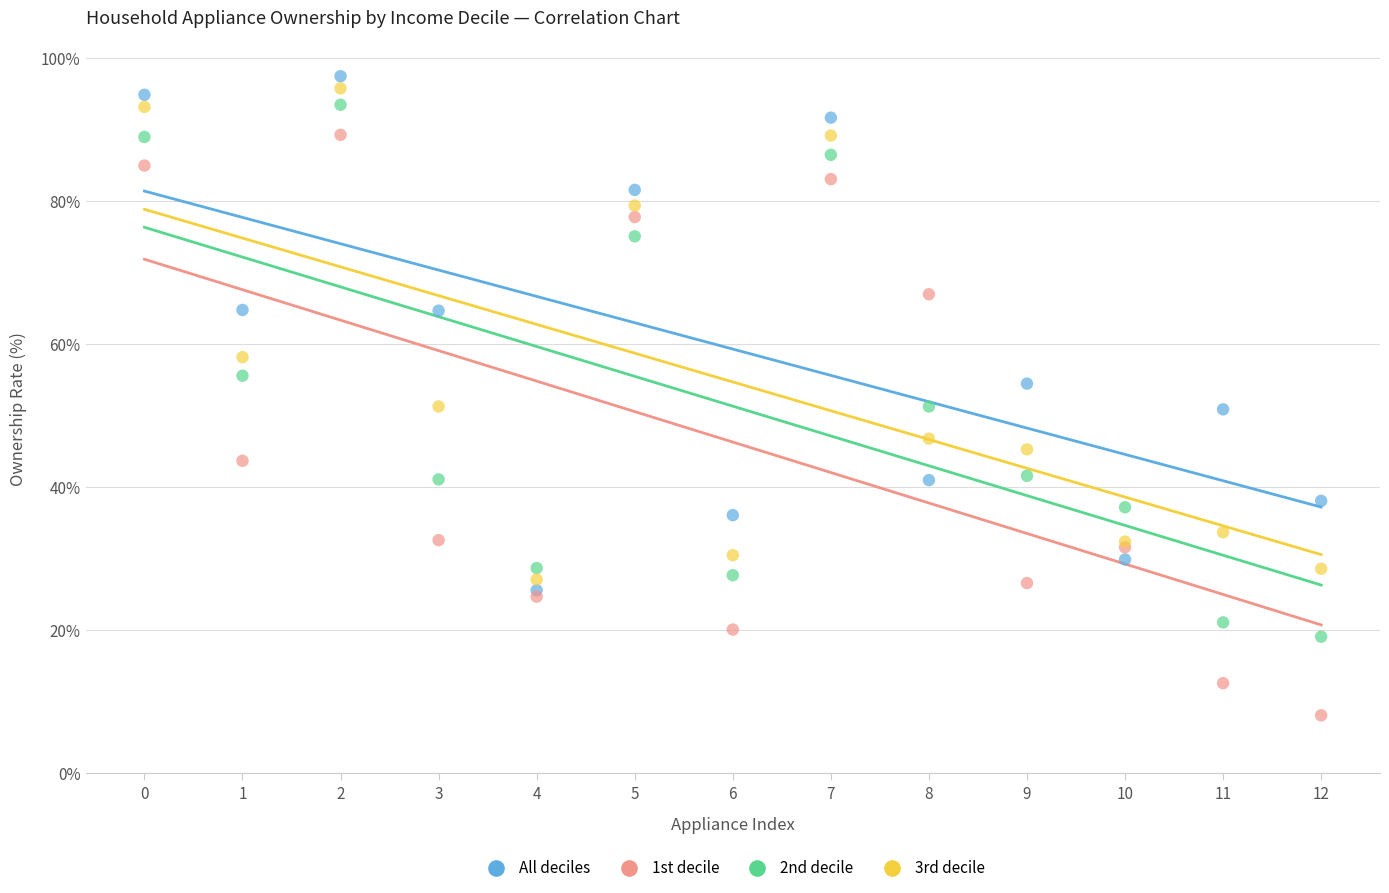

Which series contains the lowest Y value?

1st decile